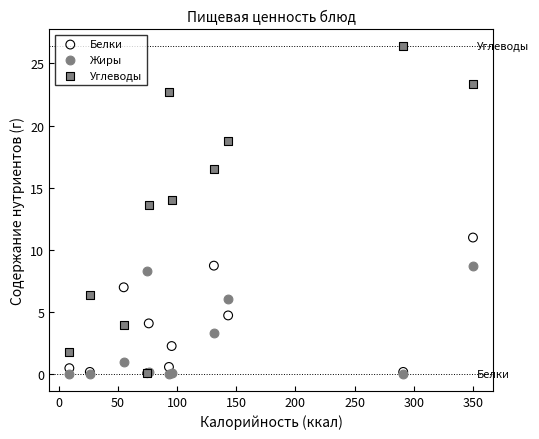

Which series reaches the maximum Y coordinate?

Углеводы